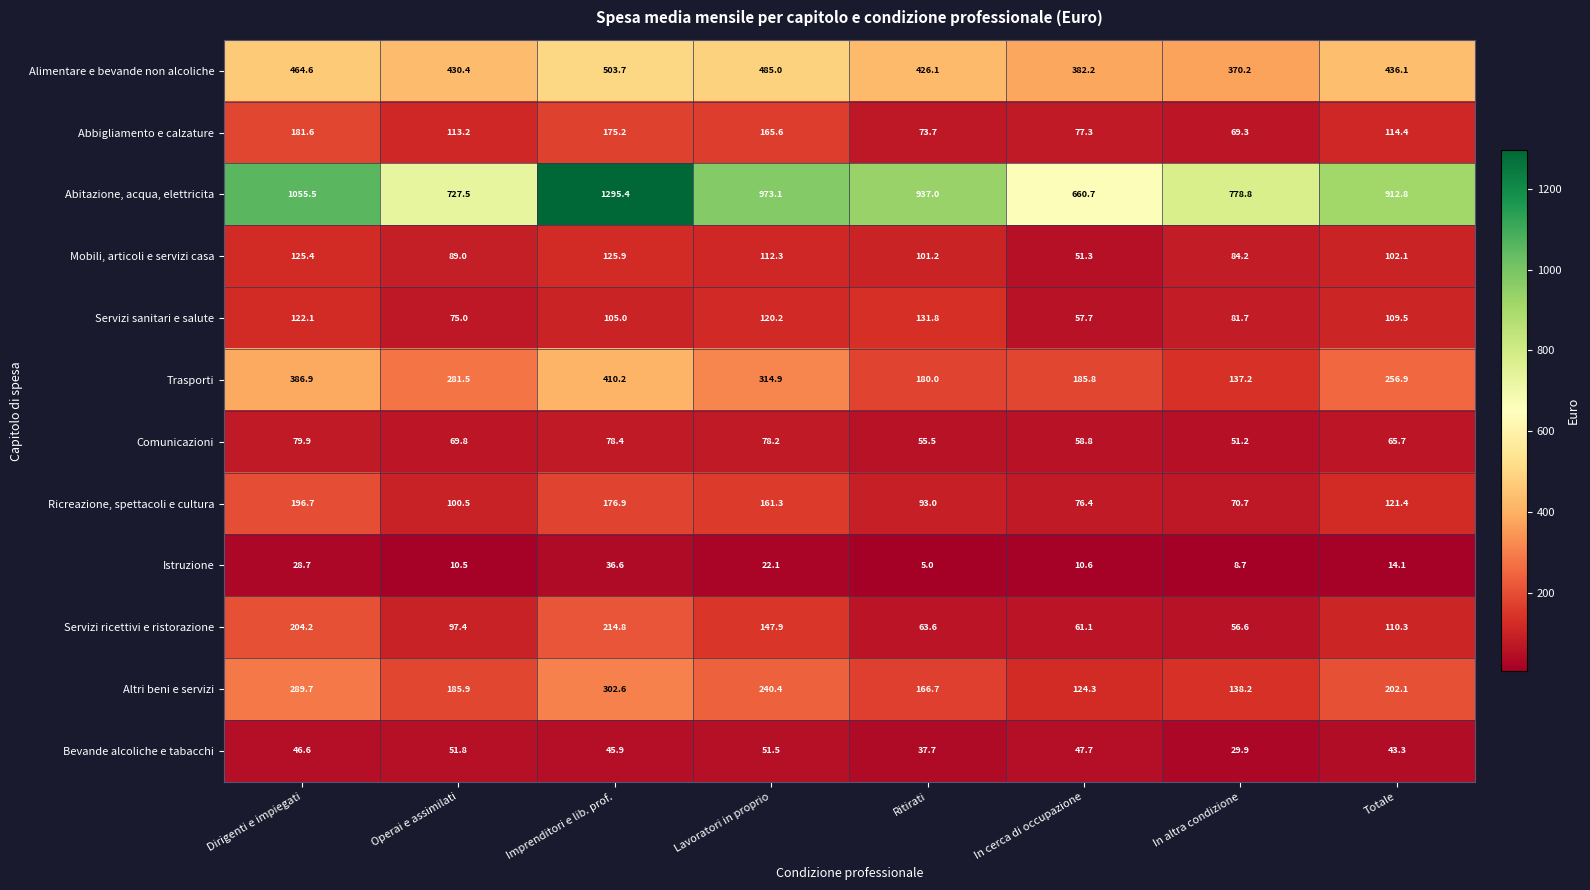

True or false: Servizi ricettivi e ristorazione has a value of 204.2 at Dirigenti e impiegati.

True